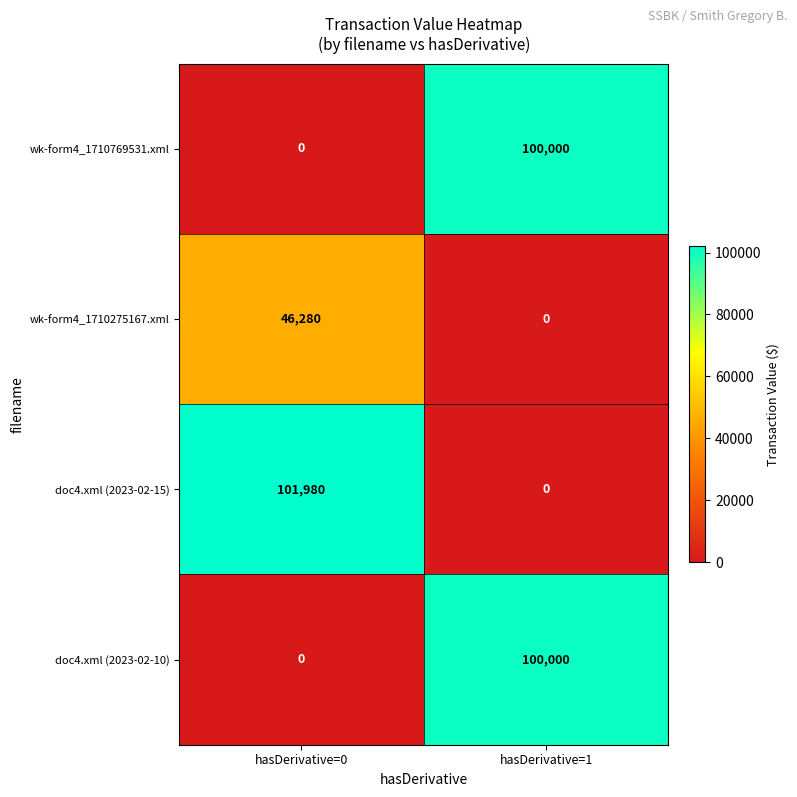

The wk-form4_1710275167.xml series shows 0 at hasDerivative=1. True or false?

True